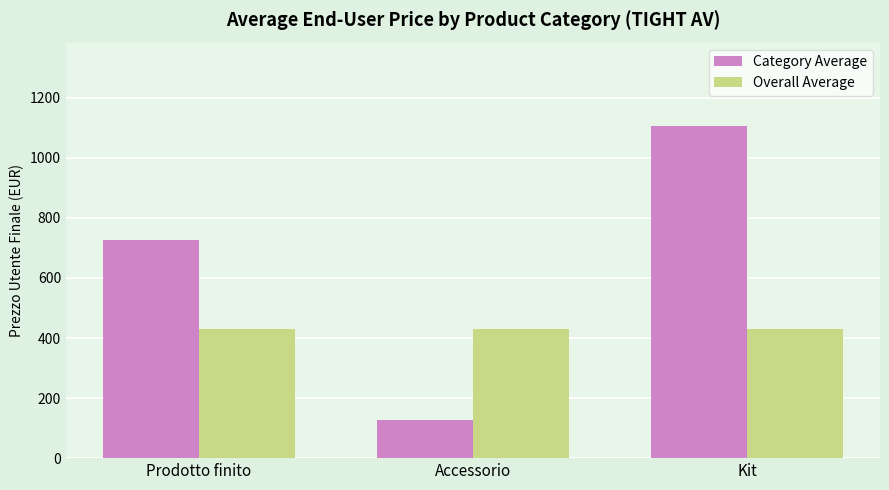

How many distinct data groups are displayed?

2